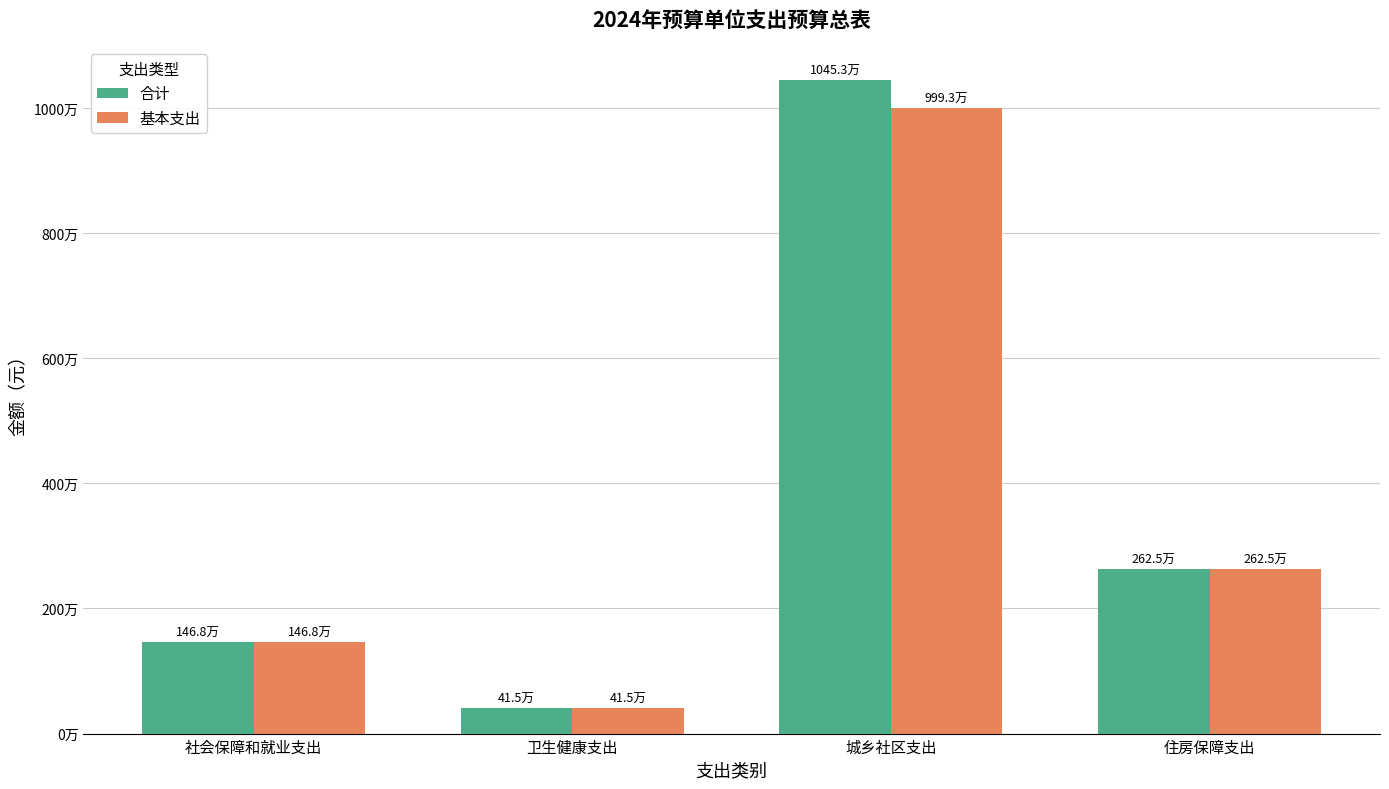

What are all the series names shown in the legend?

合计, 基本支出